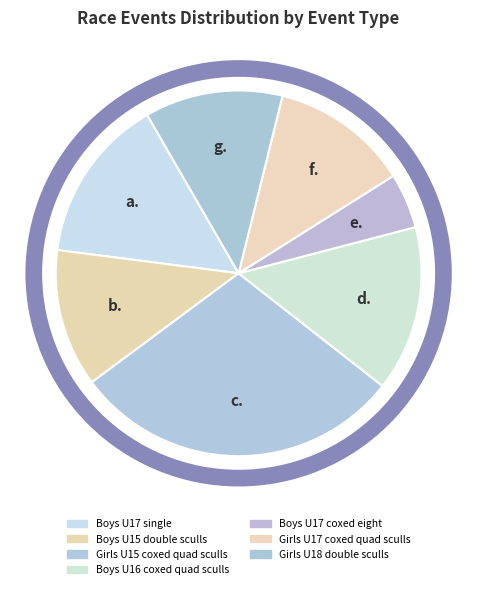

True or false: Girls U17 coxed quad sculls accounts for 20% of the total.

False